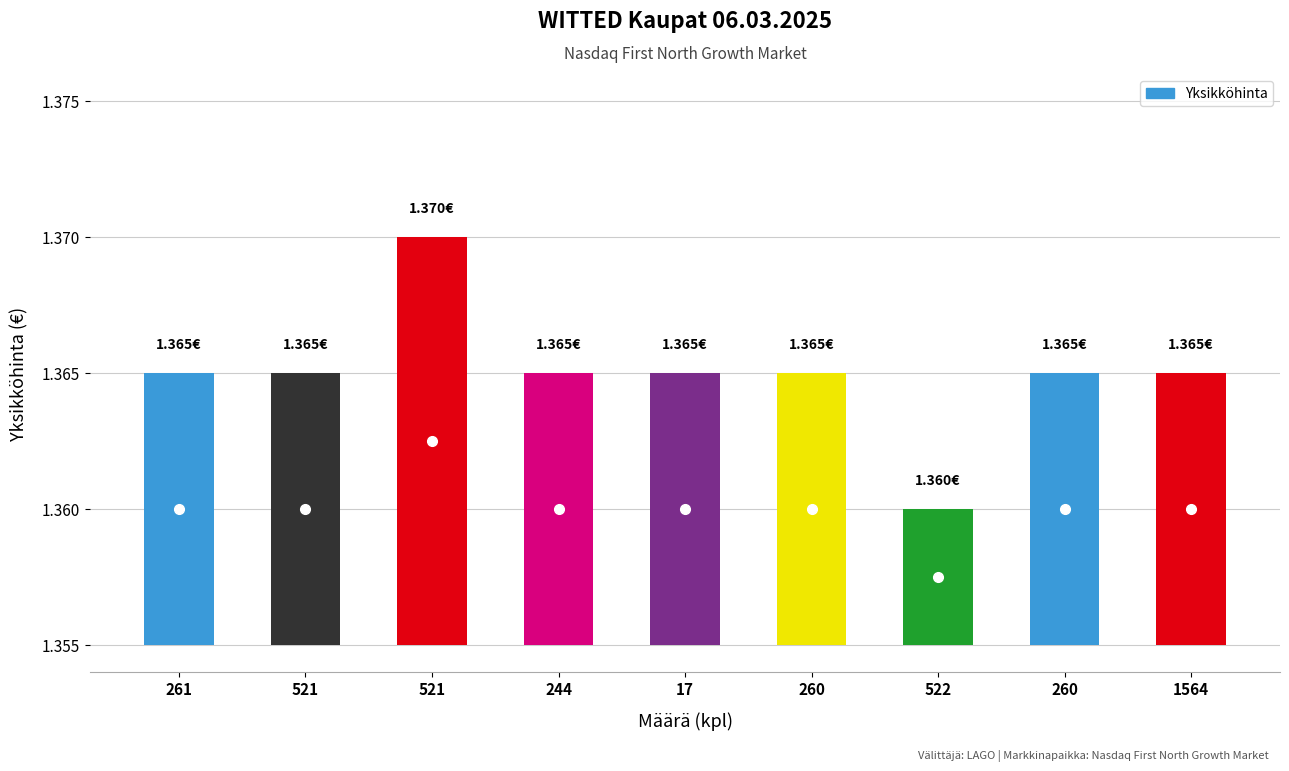

Is it true that the value at 260 is 0.0?

False